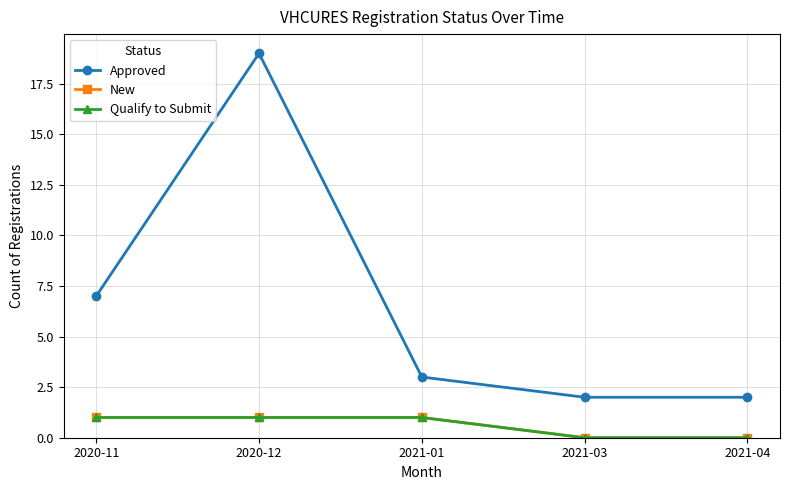

Rank the series at 2021-04 from lowest to highest value.

New, Qualify to Submit, Approved